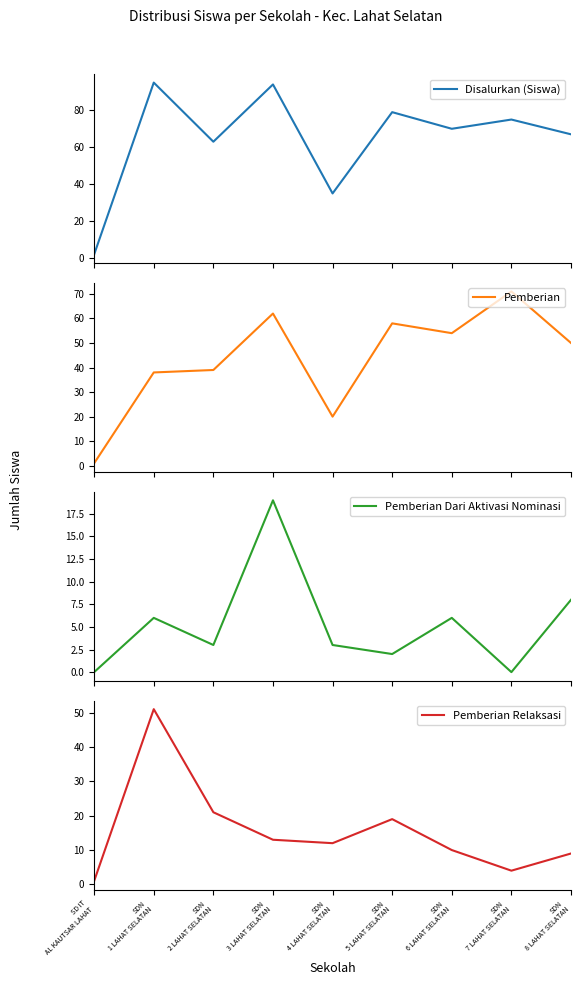

What value does the Pemberian Dari Aktivasi Nominasi series have at SDN
3 LAHAT SELATAN, to the nearest 5?

20